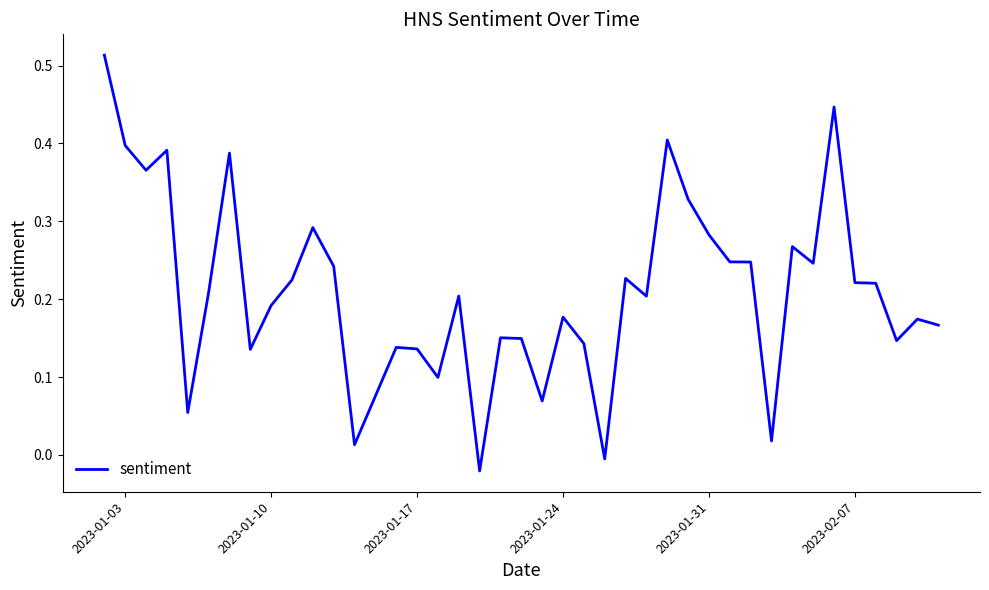

How many lines are shown in the chart?

1